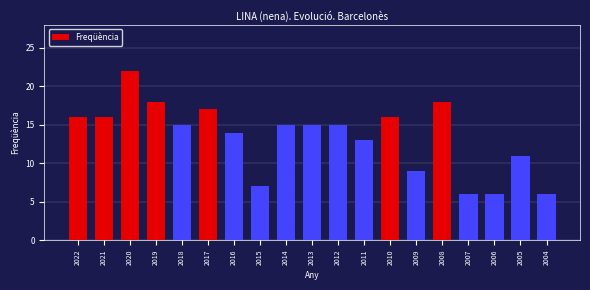

Reading right to left, transcribe all the data shown in this chart.

2004=6	2005=11	2006=6	2007=6	2008=18	2009=9	2010=16	2011=13	2012=15	2013=15	2014=15	2015=7	2016=14	2017=17	2018=15	2019=18	2020=22	2021=16	2022=16